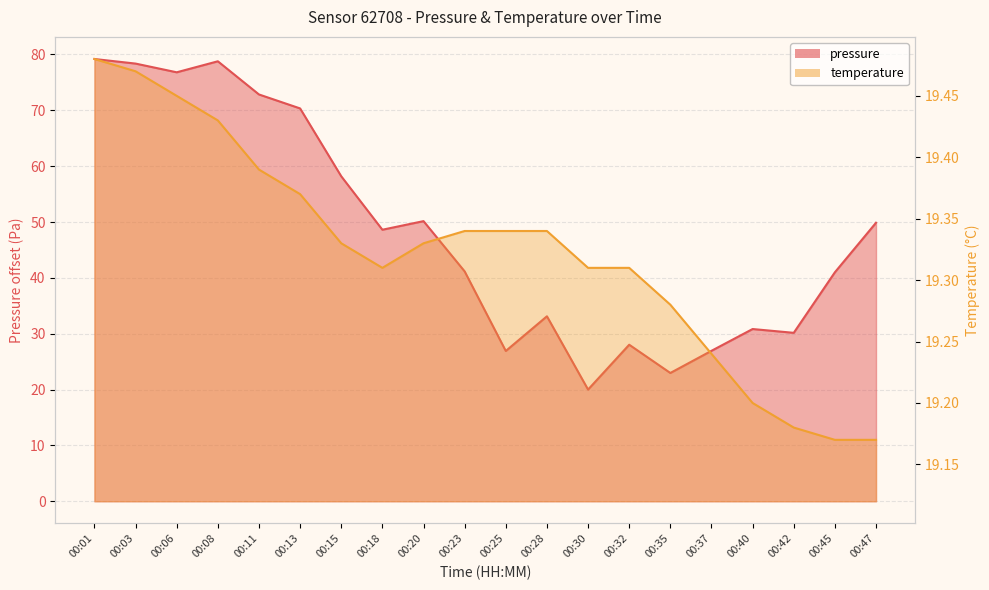

The temperature series shows 19.3 at 00:20. True or false?

True